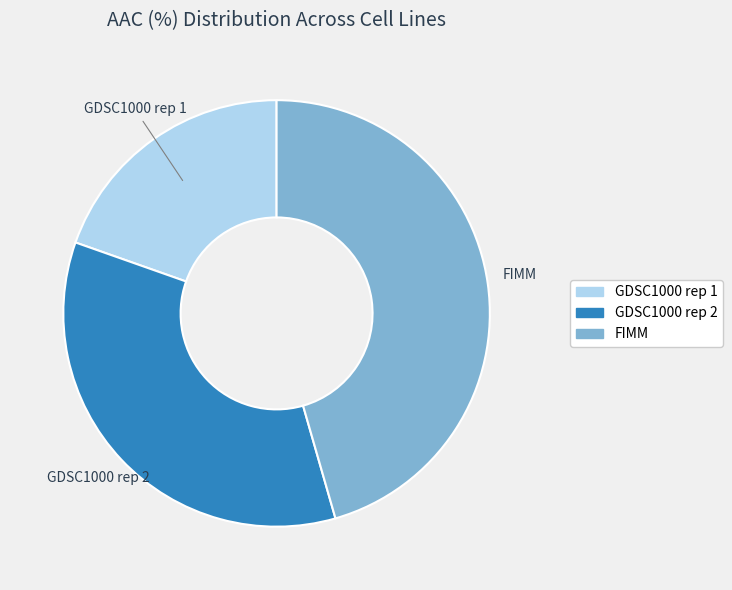

Which has a higher value, FIMM or GDSC1000 rep 1?

FIMM